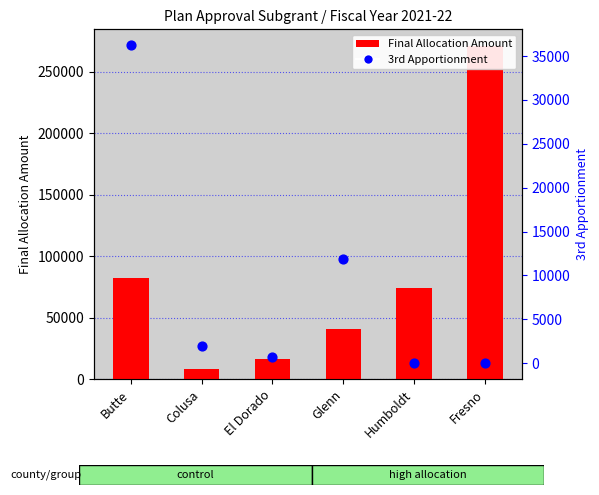

At which category is the sum across all series the highest?

Fresno